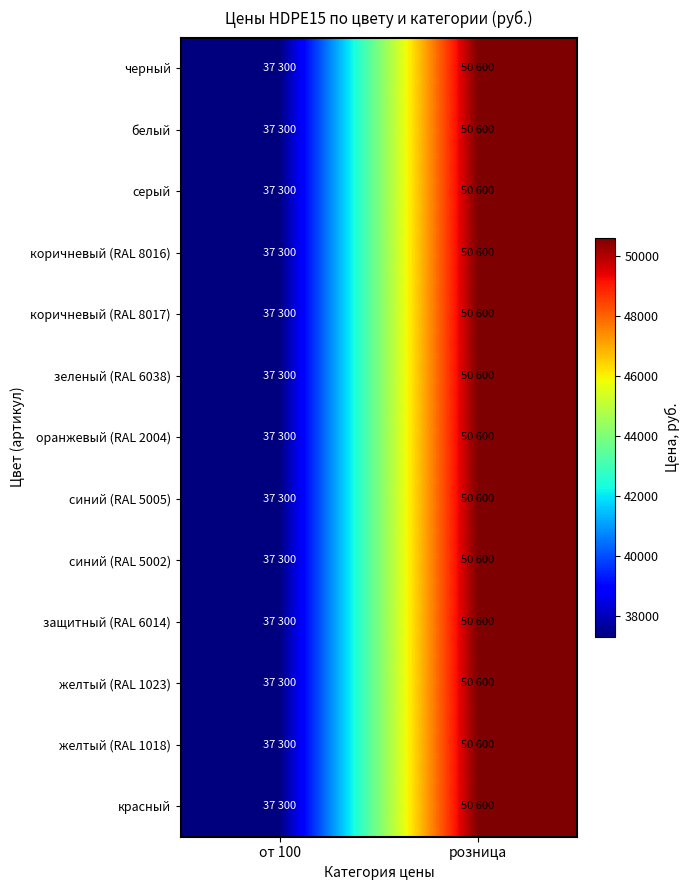

List the series in order of their peak value, highest first.

черный, белый, серый, коричневый (RAL 8016), коричневый (RAL 8017), зеленый (RAL 6038), оранжевый (RAL 2004), синий (RAL 5005), синий (RAL 5002), защитный (RAL 6014), желтый (RAL 1023), желтый (RAL 1018), красный